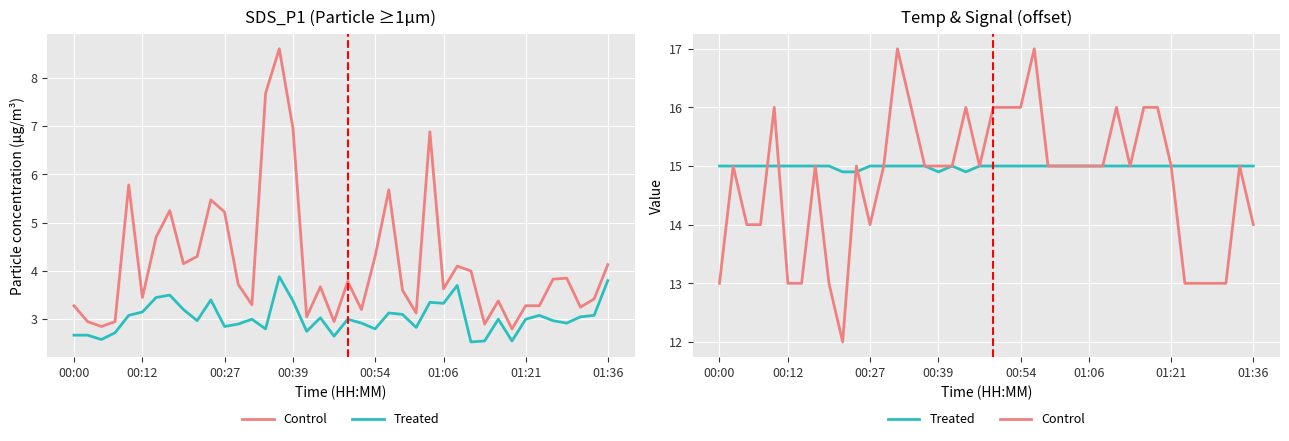

What is the difference between the second highest and second lowest values in the Control series?

4.0